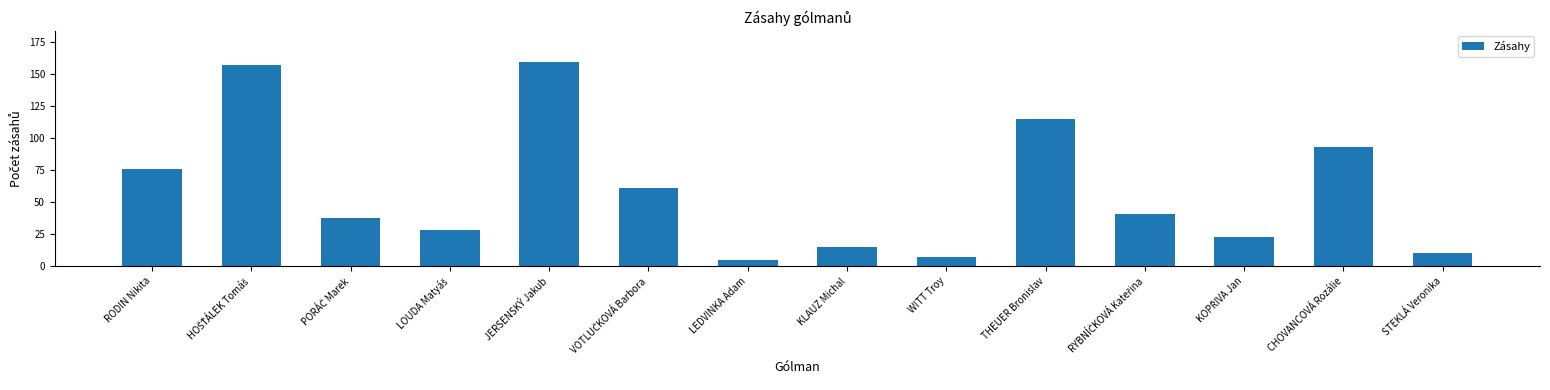

At which category does the chart reach its minimum across all series?

LEDVINKA Adam